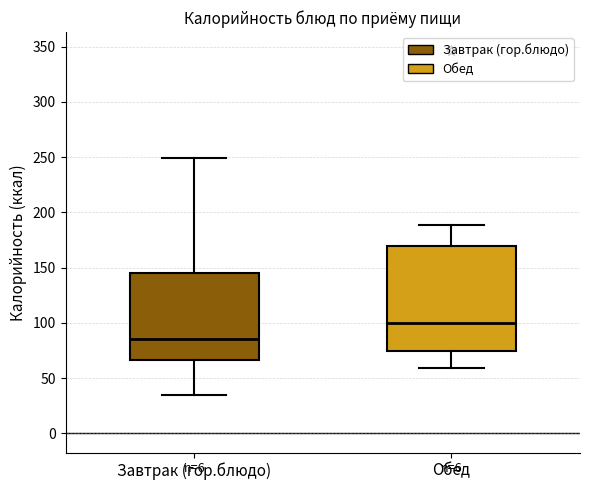

Which box is the tallest, from its lower edge to its upper edge?

Обед